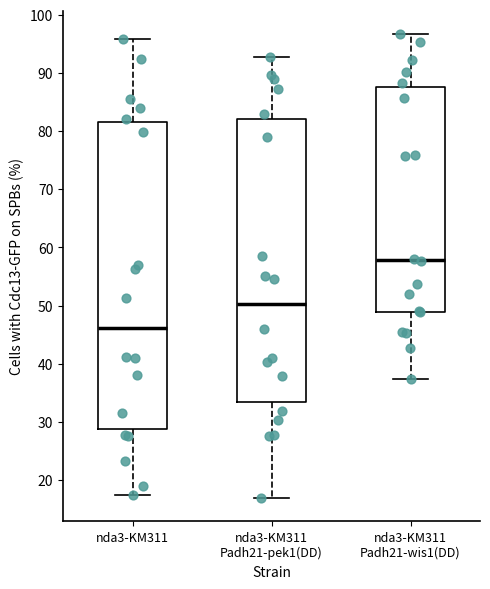

Comparing the boxes themselves (not the whiskers), which one is the tallest?

nda3-KM311